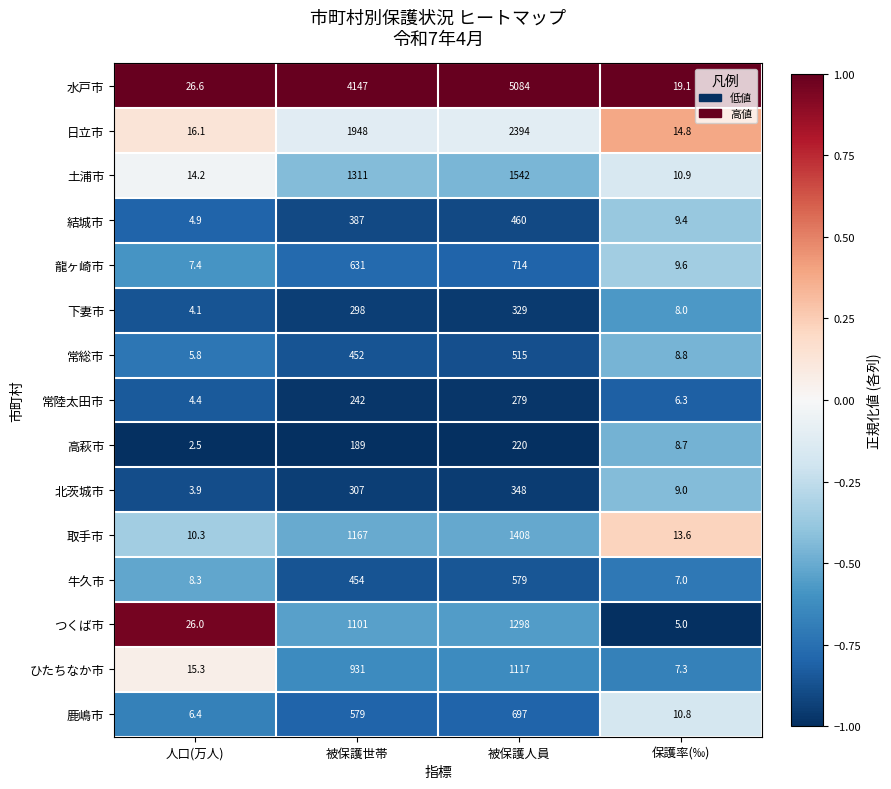

What is the sum of the 鹿嶋市 values at 被保護人員 and 人口(万人)?

703.4